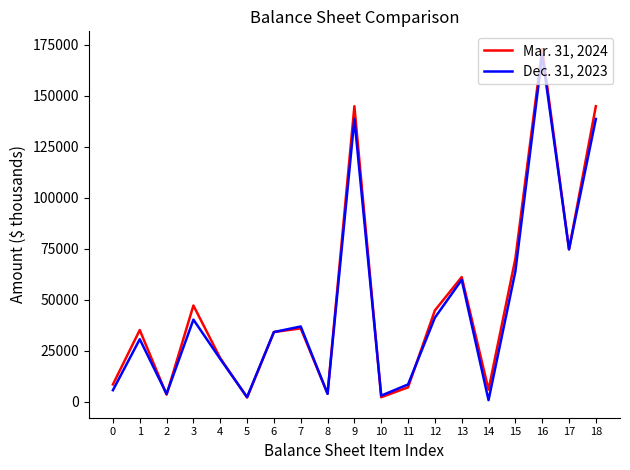

Which series has the widest spread of values?

Mar. 31, 2024